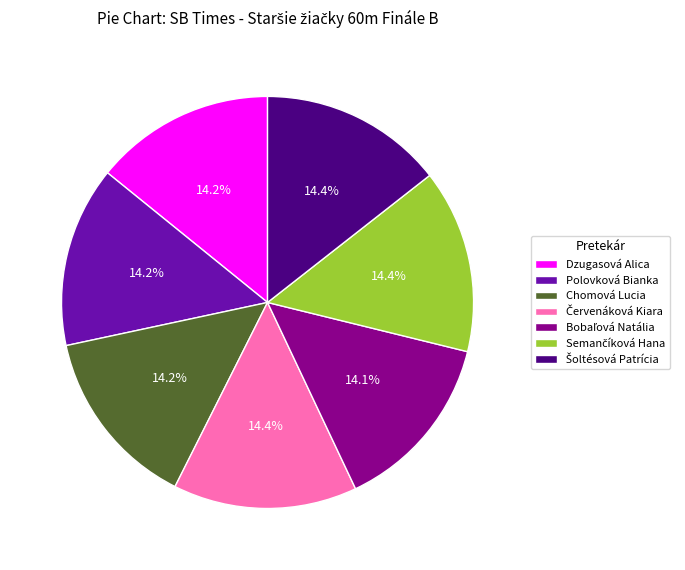

What portion of the pie excludes Dzugasová Alica?

85.8%